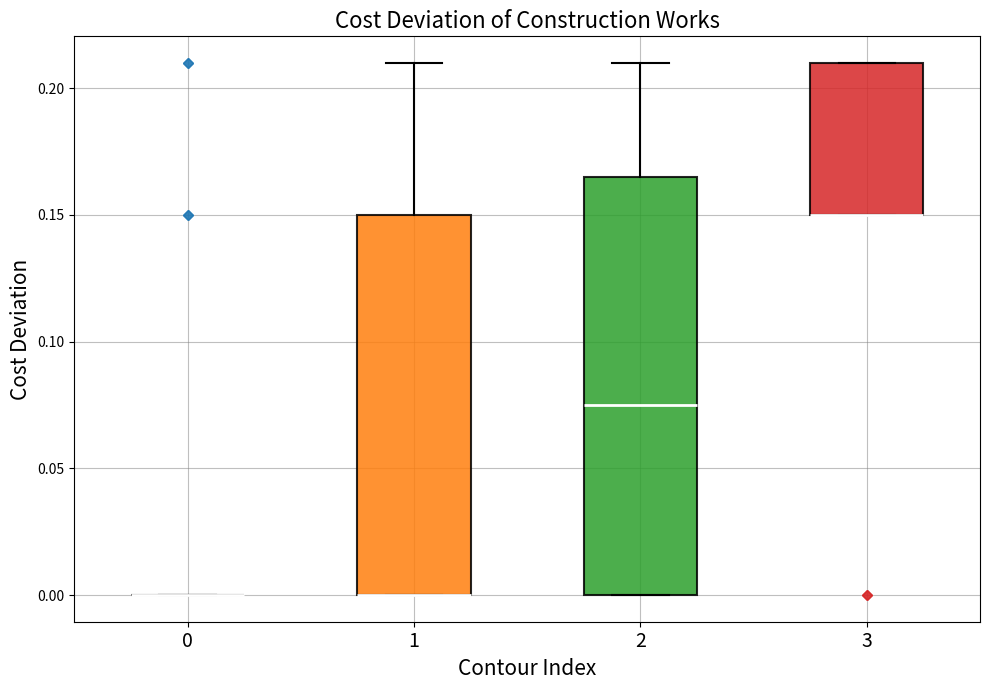

Reading left to right, read every box against the y-axis: the position of its median line, the range the box covers, and the ends of its whiskers. The values are not printed on the chart, so give them approximately, as read against the axis.

0: box collapsed to a line at 0.000, whiskers 0.000 to 0.000
1: median 0.000 (drawn on the box's lower edge), box 0.000 to 0.150, whiskers 0.000 to 0.210
2: median 0.075, box 0.000 to 0.165, whiskers 0.000 to 0.210
3: median 0.150 (drawn on the box's lower edge), box 0.150 to 0.210, whiskers 0.150 to 0.210